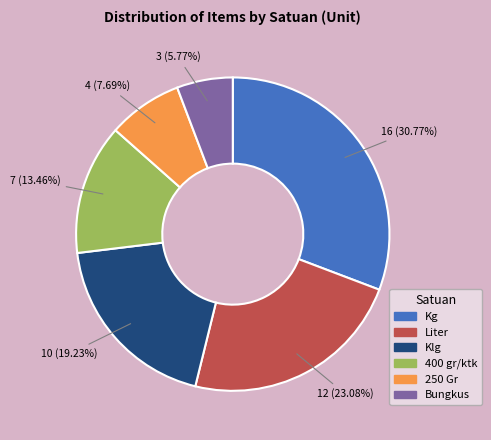

To the nearest percent, what is the combined percentage of Kg and Liter?

54%